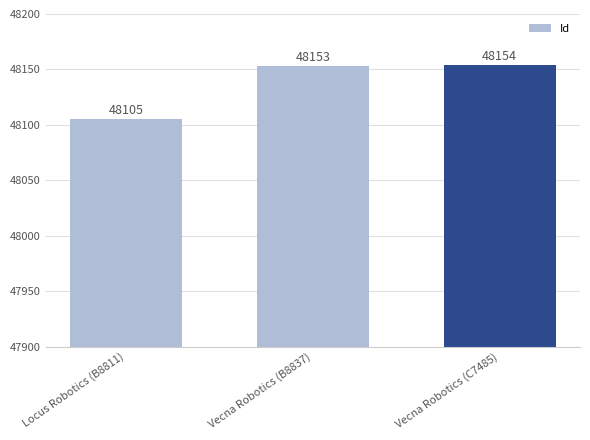

What is the difference between the maximum and second lowest values?

1